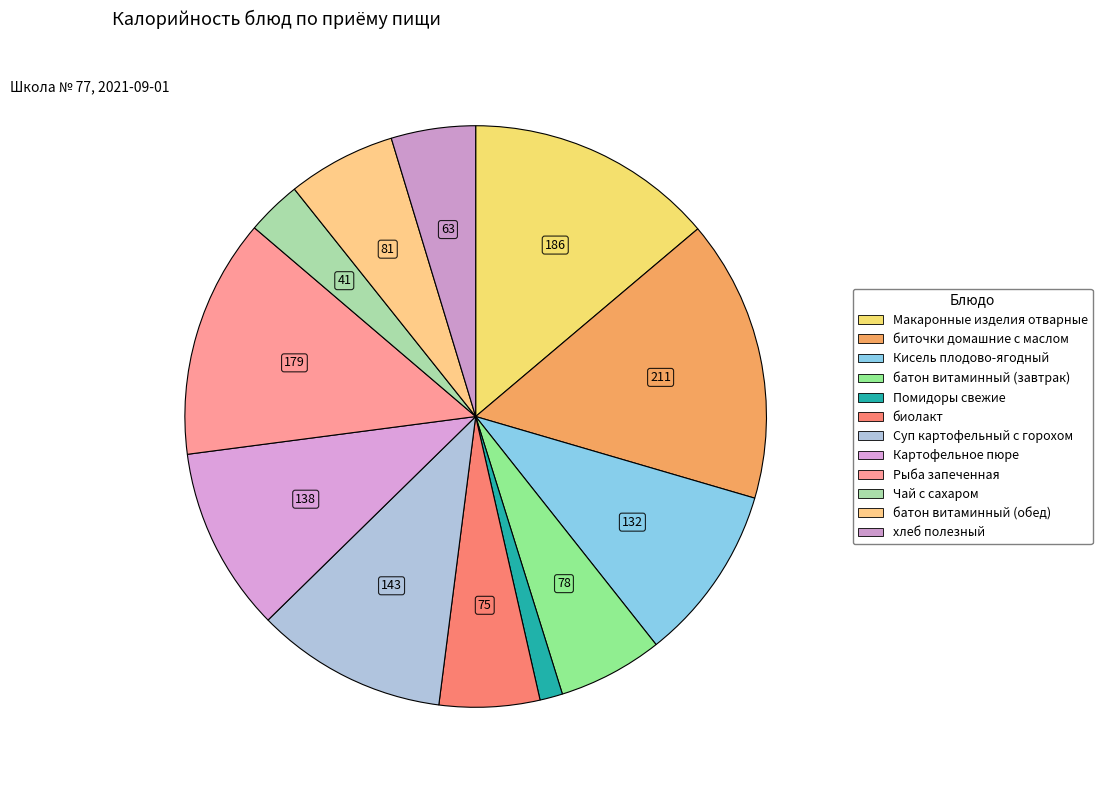

Which slice is the smallest?

Помидоры свежие